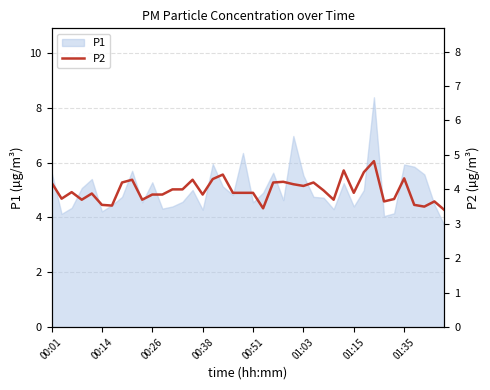

What is the highest value of the P1 series?

8.4